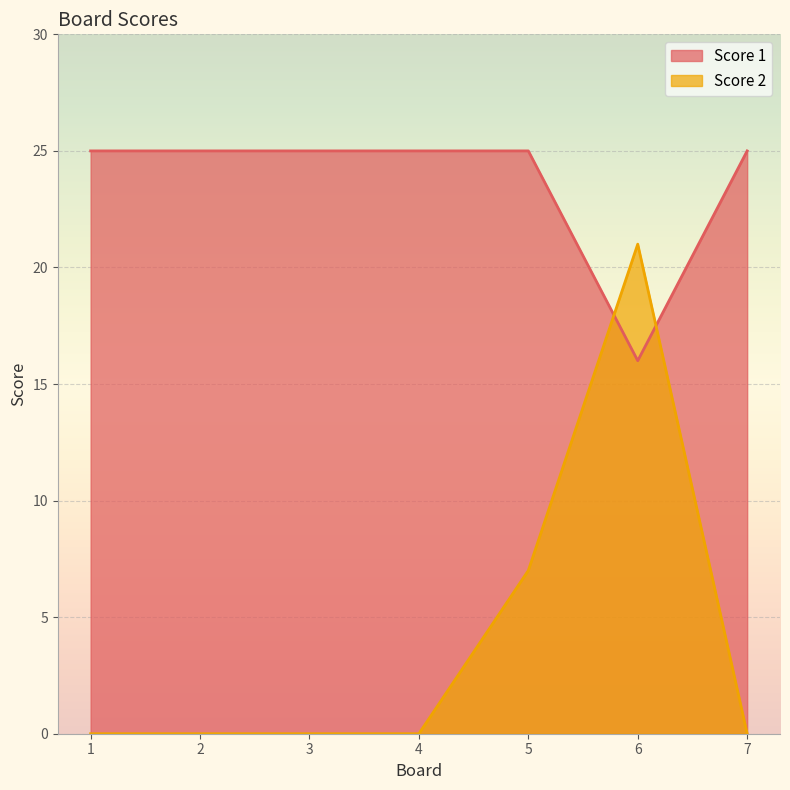

Is the value of Score 2 at 2 greater than the value of Score 1 at 3?

No